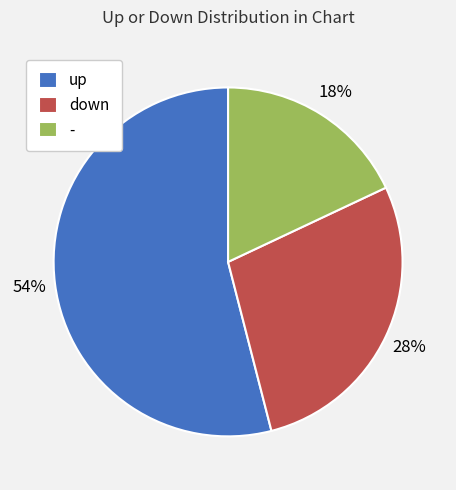

Approximately how many times larger is the value at - compared to down?

0.6